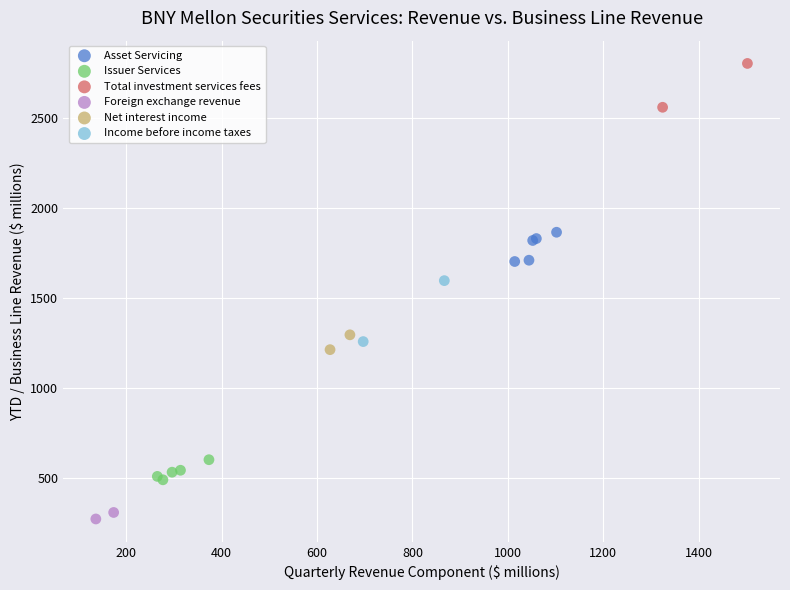

What are all the series names shown in the legend?

Asset Servicing, Issuer Services, Total investment services fees, Foreign exchange revenue, Net interest income, Income before income taxes